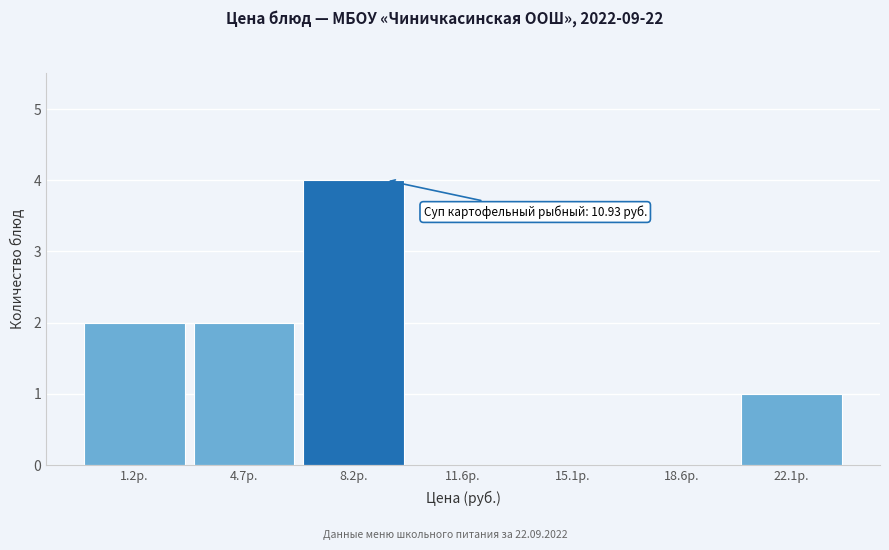

Reading right to left, list all the values displayed in this chart.

22.1р.=1	18.6р.=0	15.1р.=0	11.6р.=0	8.2р.=4	4.7р.=2	1.2р.=2